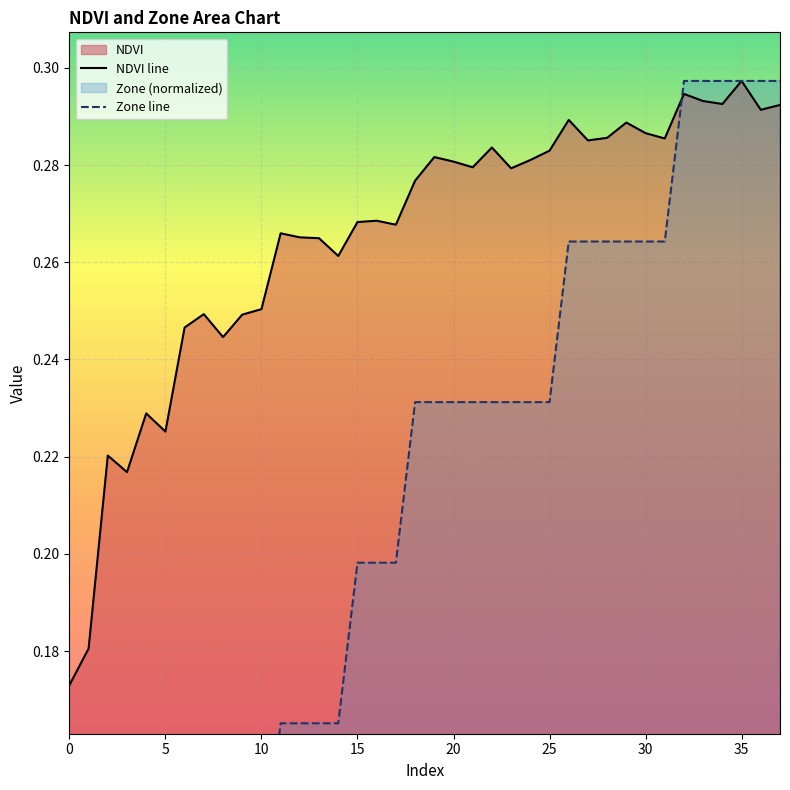

How many distinct data groups are displayed?

2